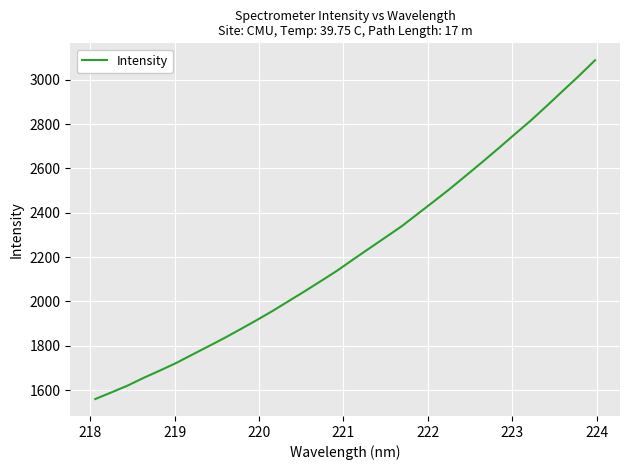

What is the greatest value displayed?

3087.5